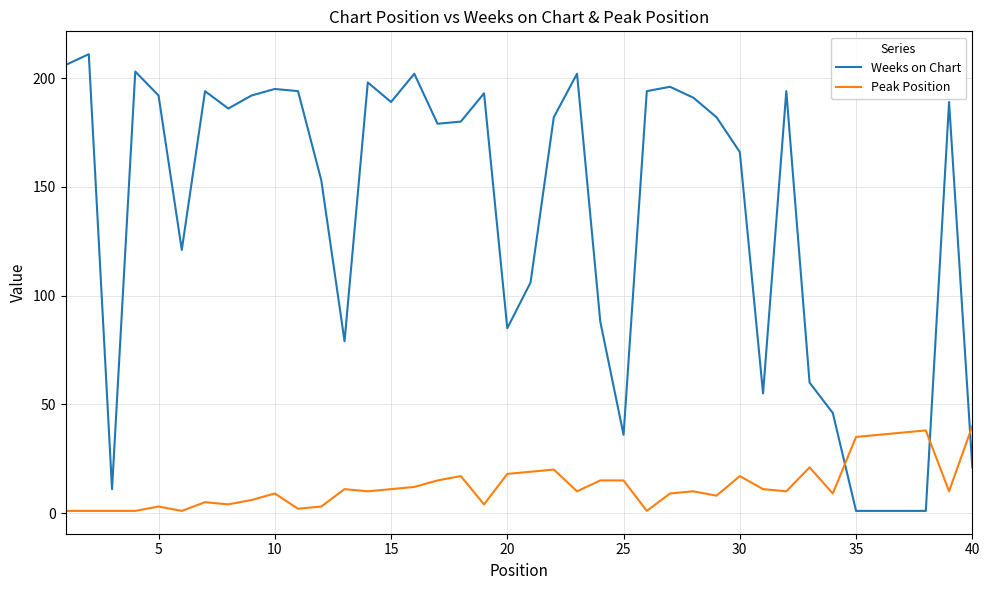

After their last crossing, which series has the higher values: Peak Position or Weeks on Chart?

Peak Position